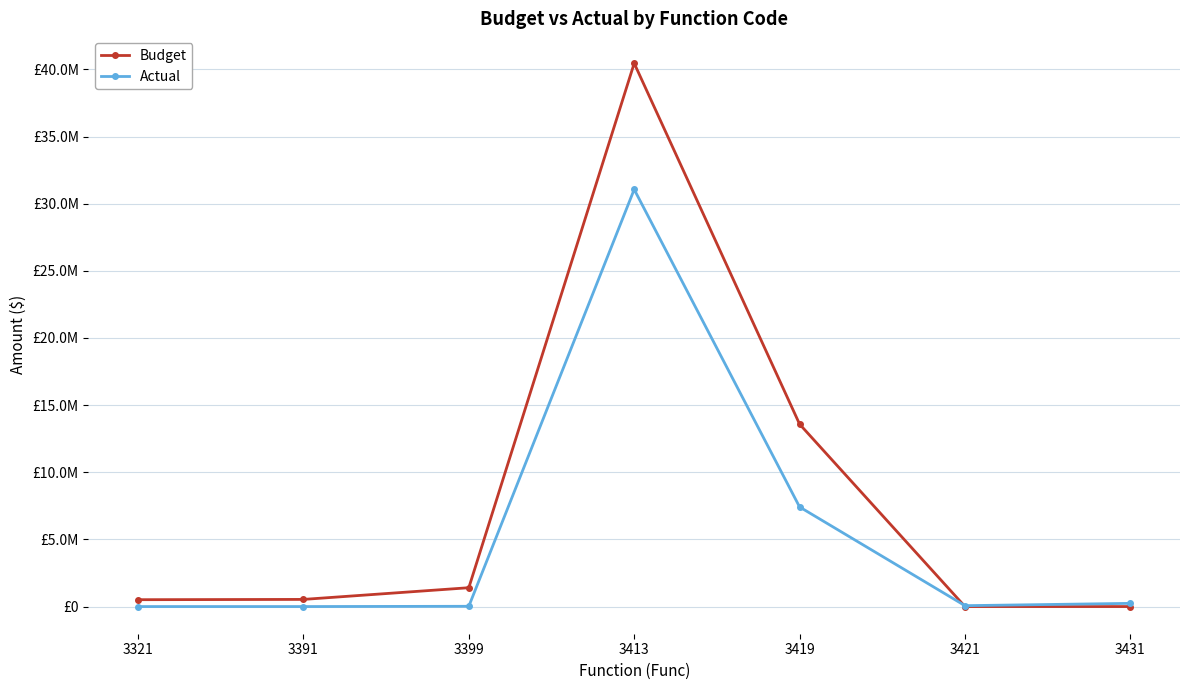

At how many categories does at least one series exceed 38918670?

1